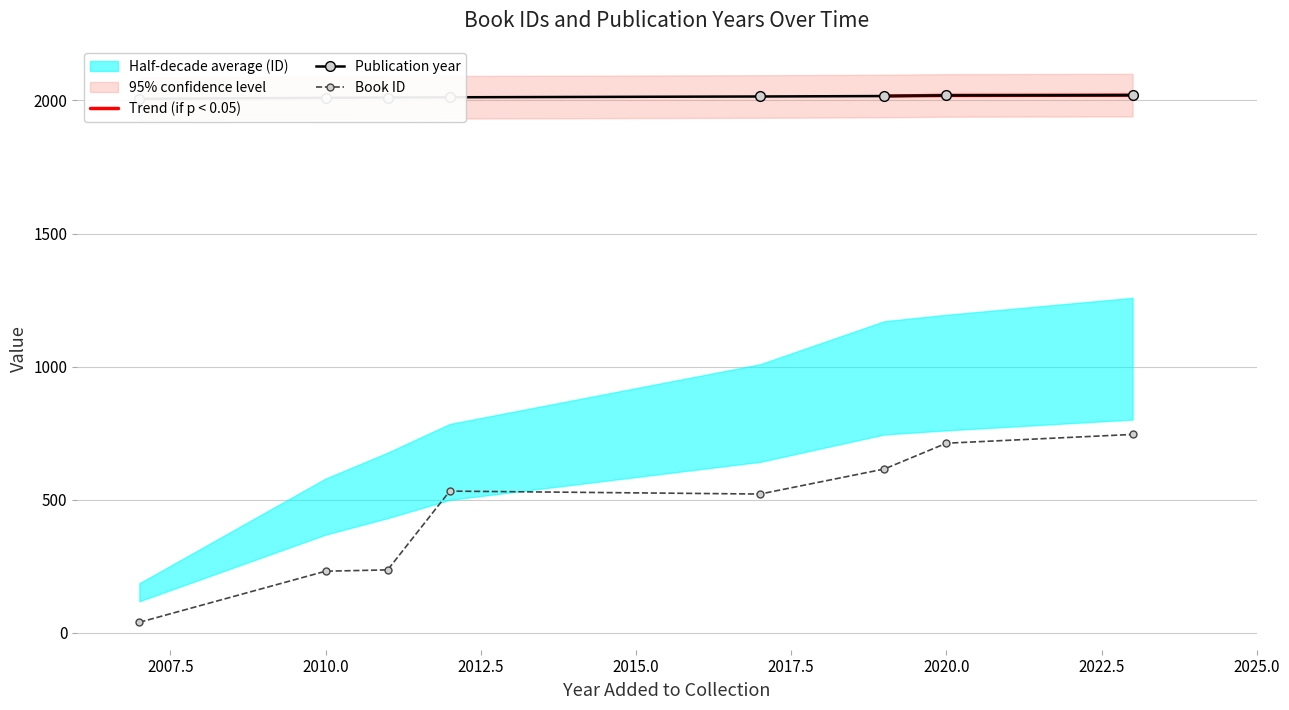

What is the maximum value for Trend (if p < 0.05)?

2020.0